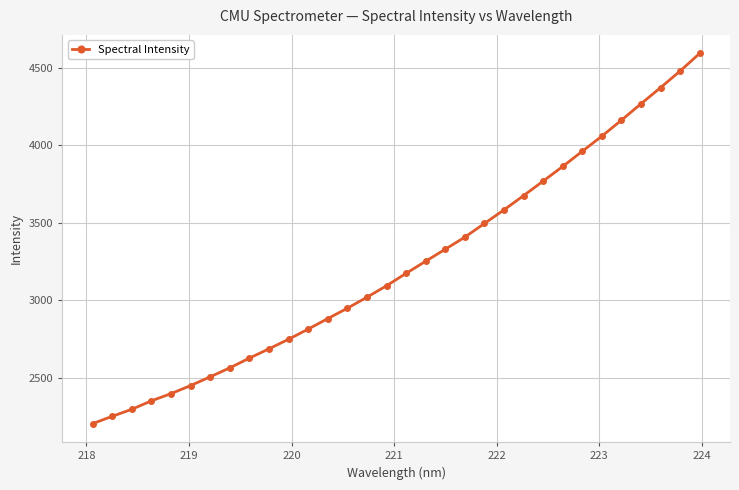

True or false: there are more than 2 points higher than both neighbors.

False